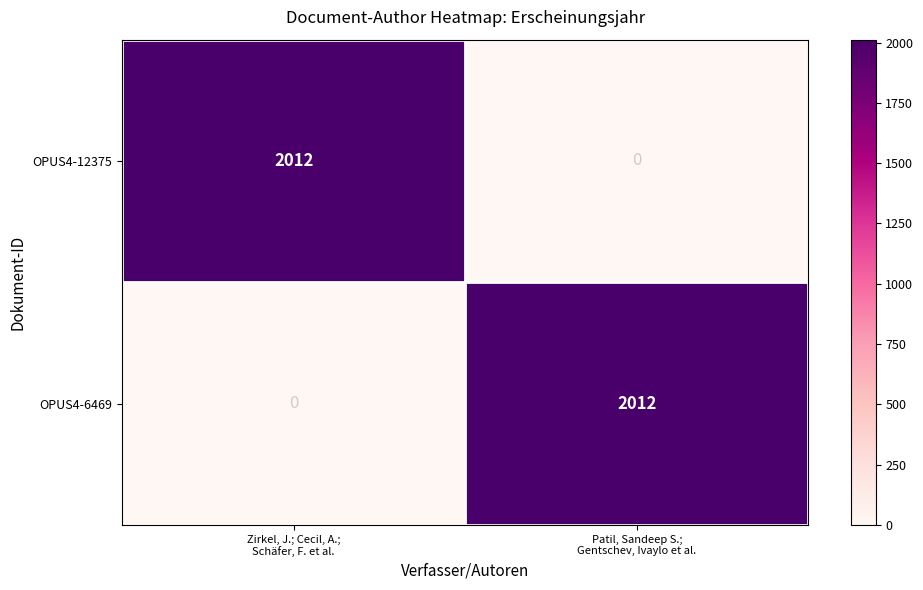

Reading left to right, list all the values displayed in this chart.

OPUS4-12375: 2012	0
OPUS4-6469: 0	2012